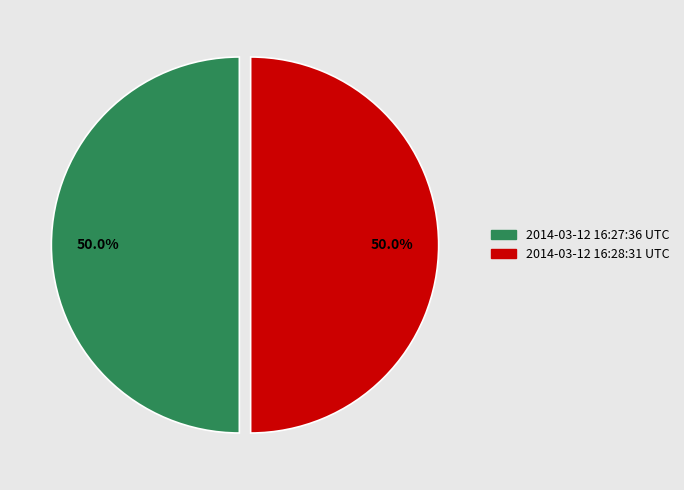

What is the ratio of the value at 2014-03-12 16:27:36 UTC to the value at 2014-03-12 16:28:31 UTC?

1.0